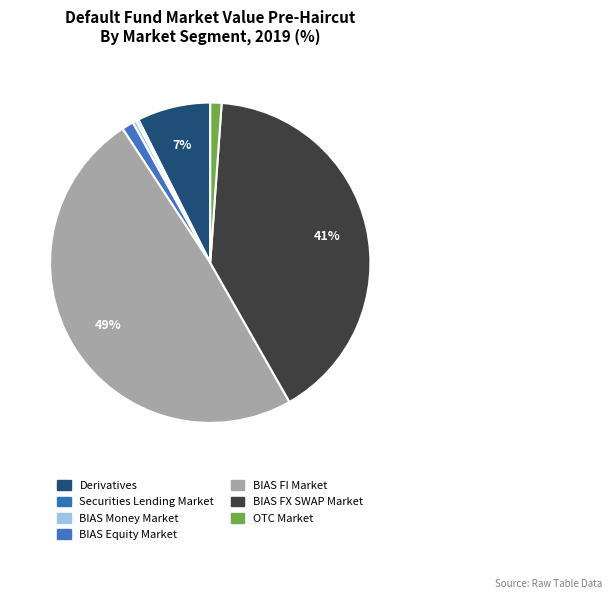

To the nearest percent, what is the average slice percentage?

14%